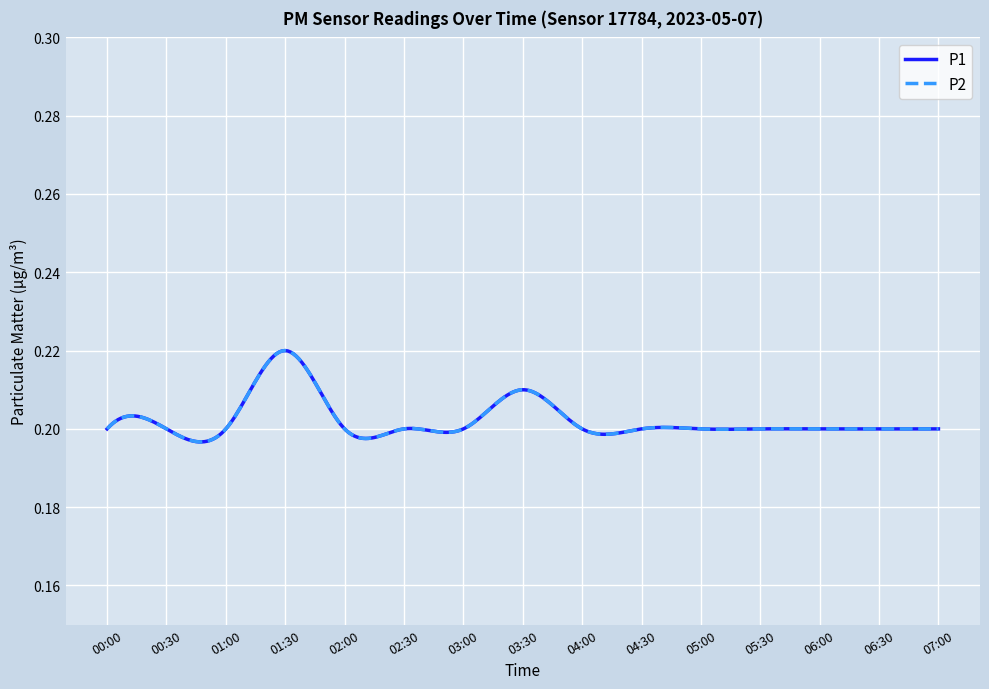

Does the chart display data point markers on the line(s)?

No